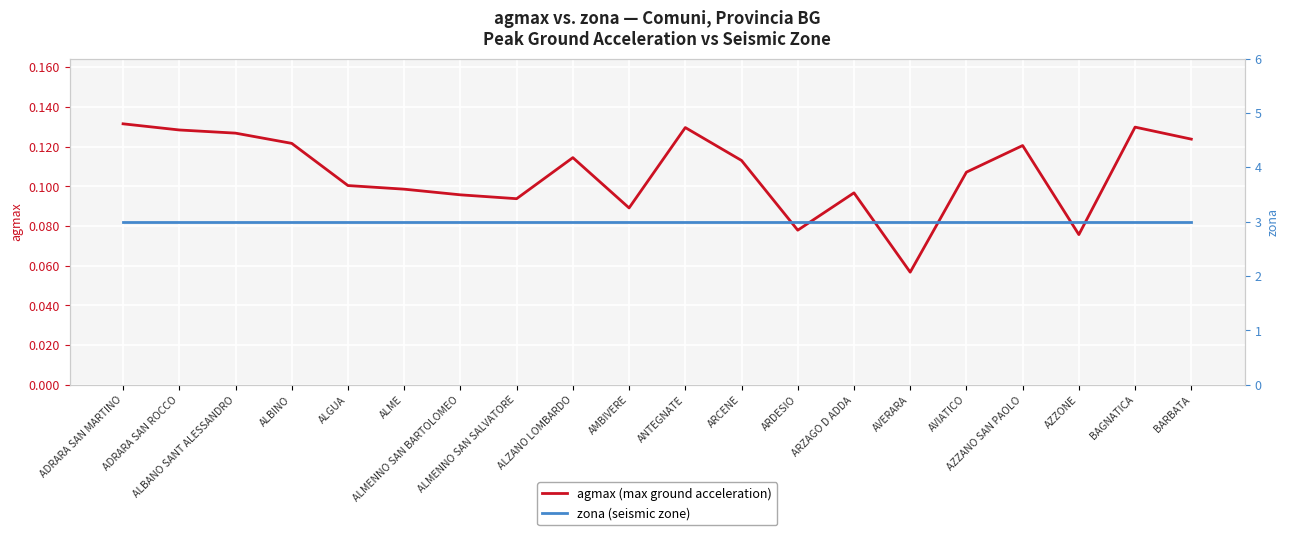

What is the smallest value displayed?

0.1